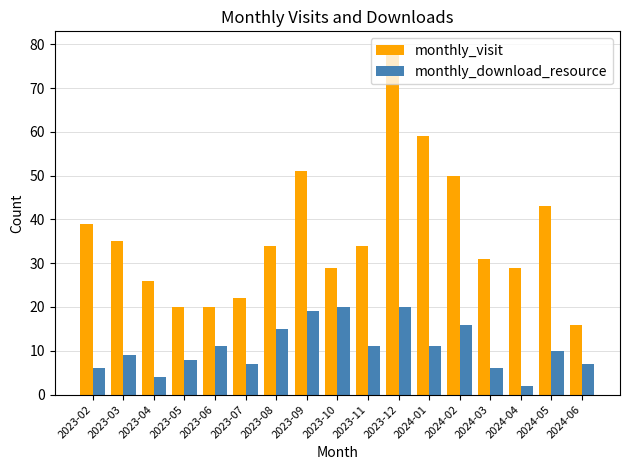

What is the spread (max minus min) of values at 2023-07?

15